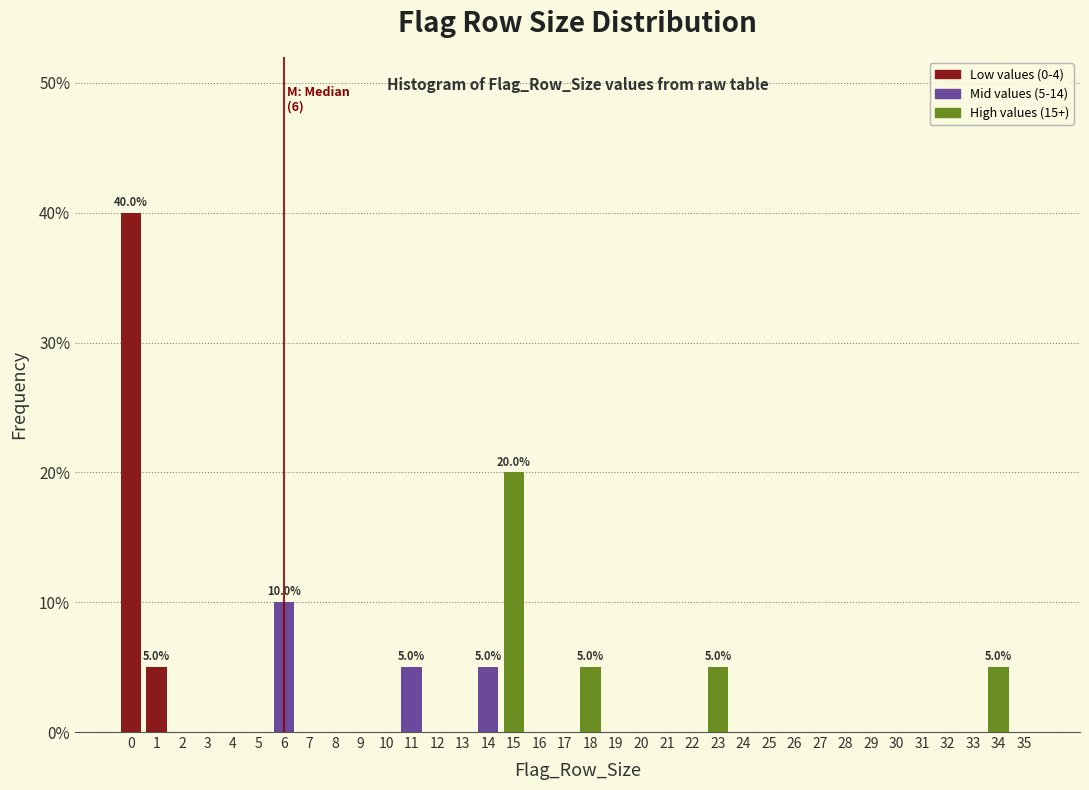

Which range on the x-axis has the tallest bar?

-0.5 to 0.5